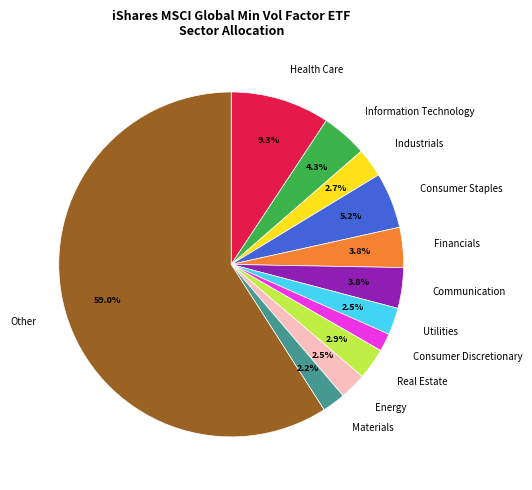

Which slice is the largest?

Other